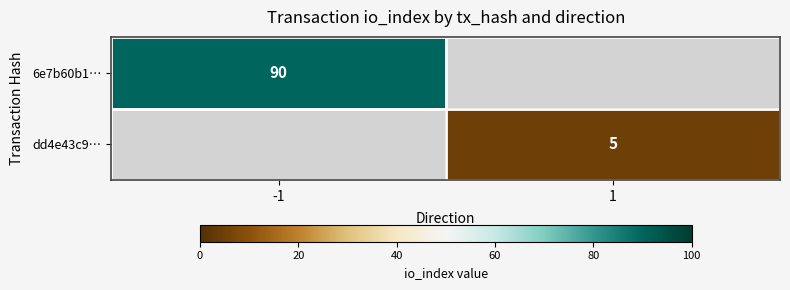

What is the minimum value shown in the chart?

5.0